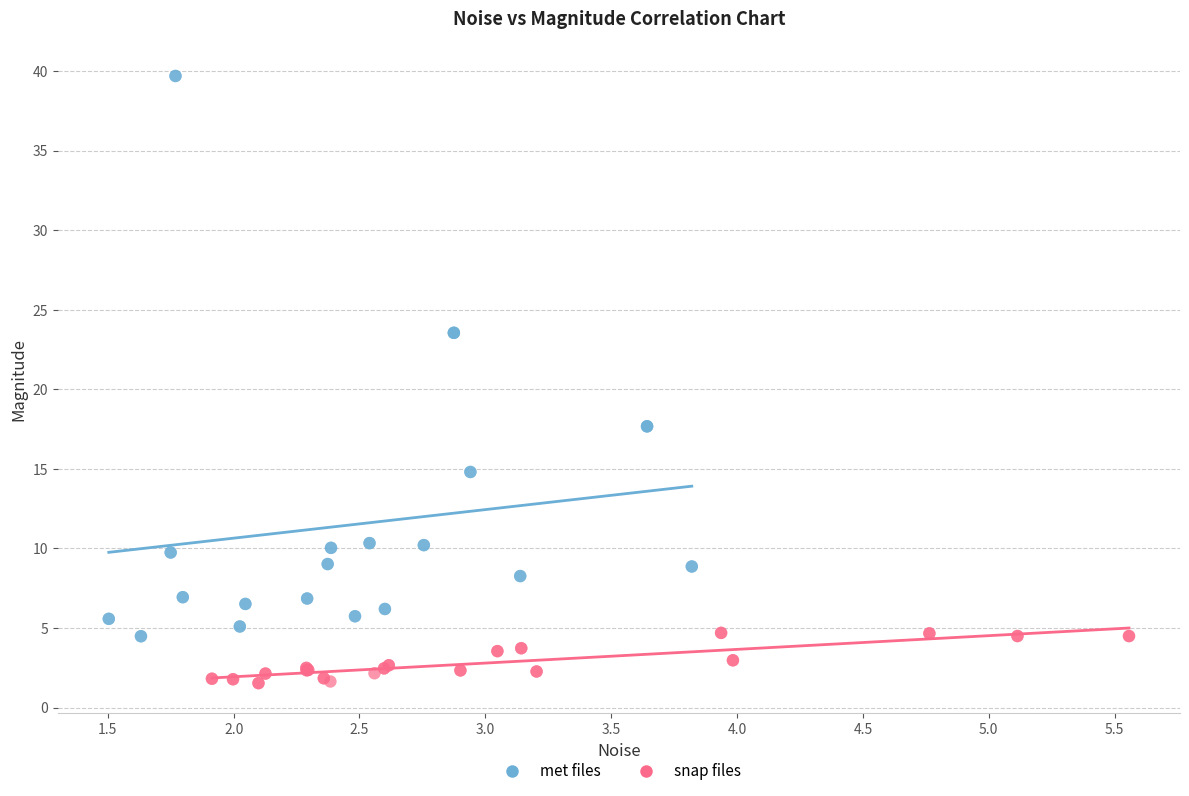

Which series reaches the maximum Y coordinate?

met files